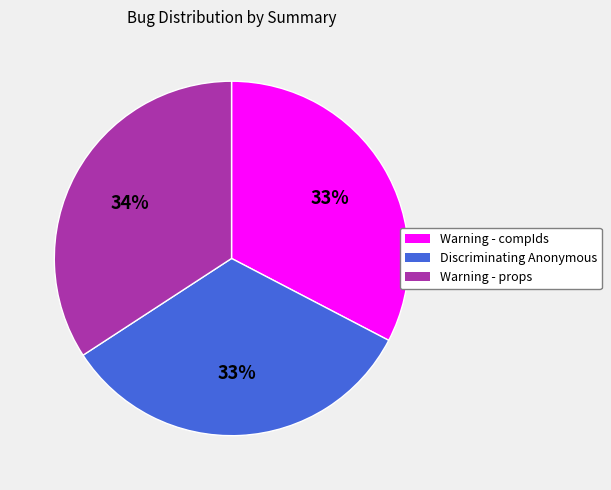

To the nearest percent, what is the average slice percentage?

33%